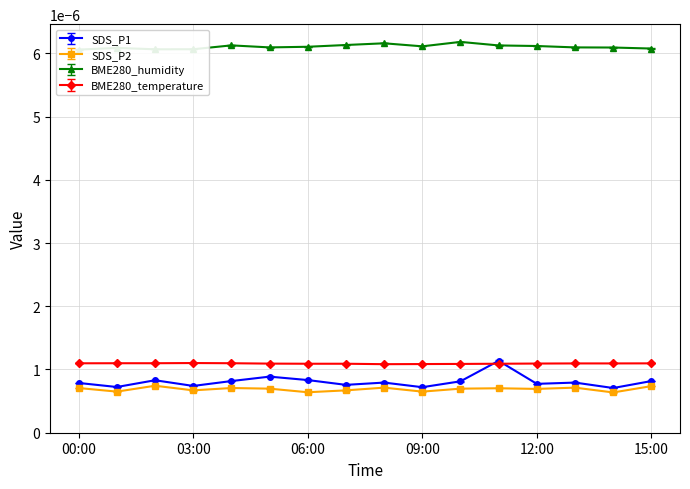

Reading left to right, transcribe all the data shown in this chart.

SDS_P1: 0.0	0.0	0.0	0.0	0.0	0.0	0.0	0.0	0.0	0.0	0.0	0.0	0.0	0.0	0.0	0.0
SDS_P2: 0.0	0.0	0.0	0.0	0.0	0.0	0.0	0.0	0.0	0.0	0.0	0.0	0.0	0.0	0.0	0.0
BME280_humidity: 0.0	0.0	0.0	0.0	0.0	0.0	0.0	0.0	0.0	0.0	0.0	0.0	0.0	0.0	0.0	0.0
BME280_temperature: 0.0	0.0	0.0	0.0	0.0	0.0	0.0	0.0	0.0	0.0	0.0	0.0	0.0	0.0	0.0	0.0